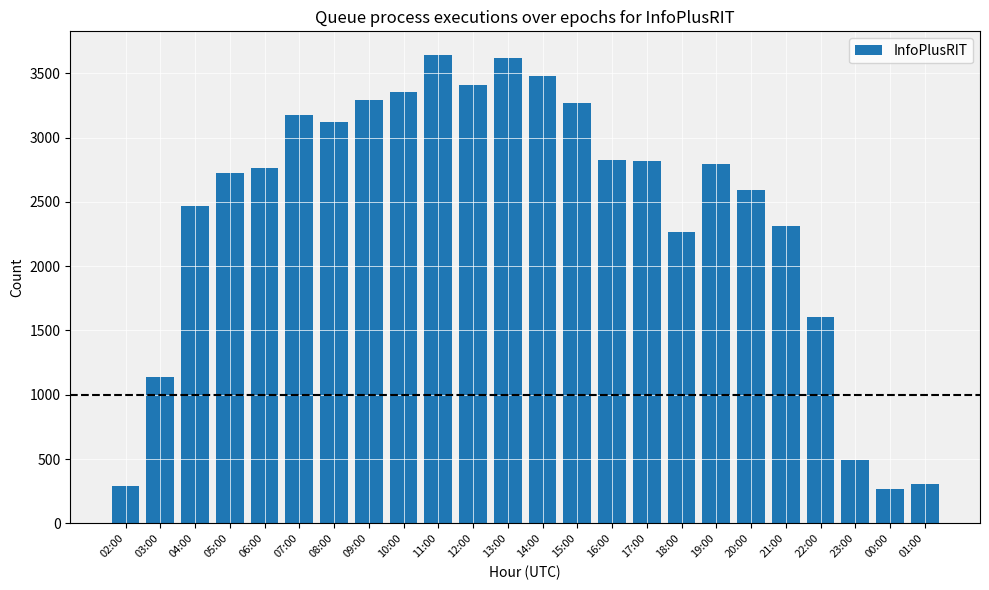

What is the difference between the values at 18:00 and 17:00?

550